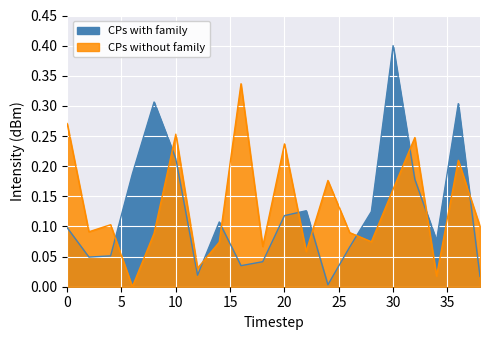

What is the sum of all CPs without family values?

2.7